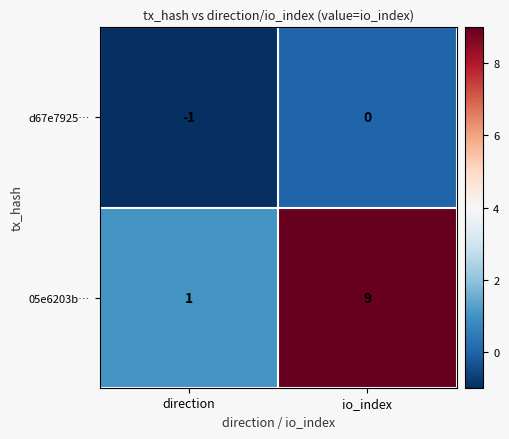

Is it true that d67e7925… equals -1 at io_index?

False